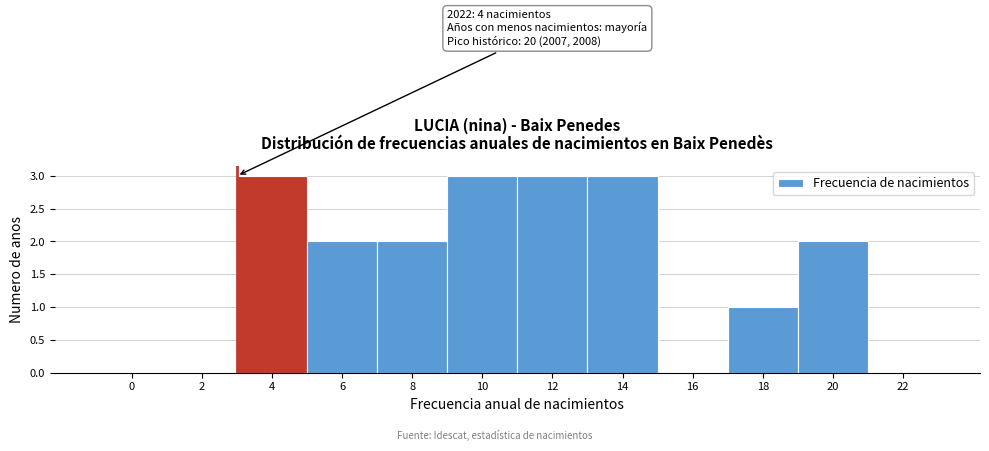

Reading left to right, what are all the values shown in this chart?

0=0	2=0	4=3	6=2	8=2	10=3	12=3	14=3	16=0	18=1	20=2	22=0